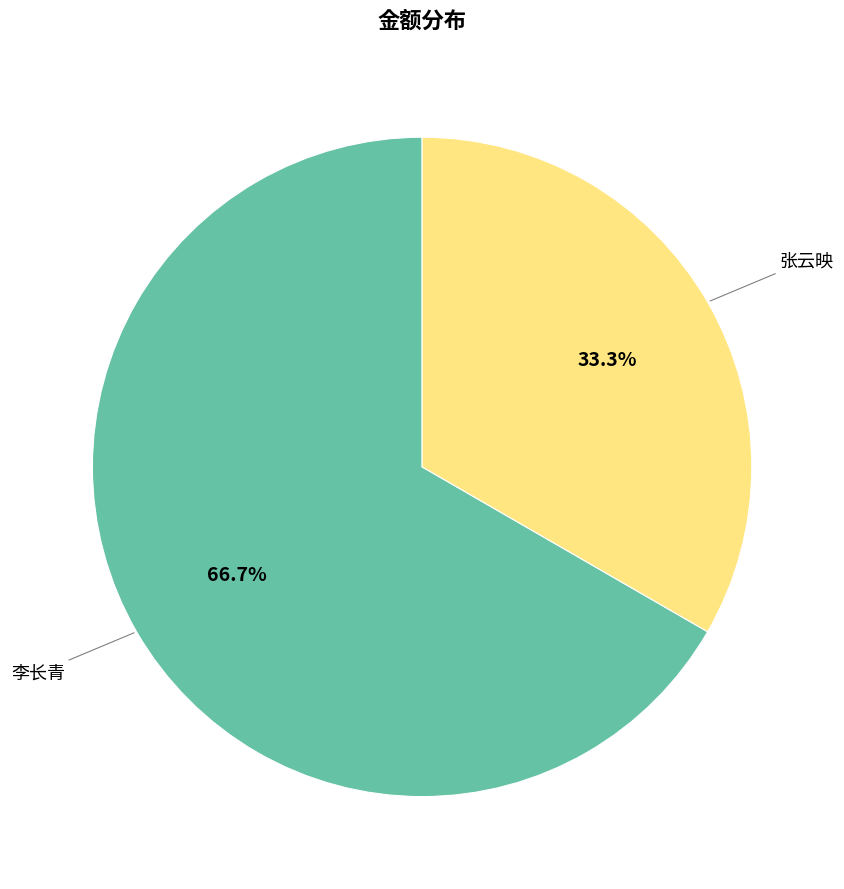

How many segments does this pie chart have?

2